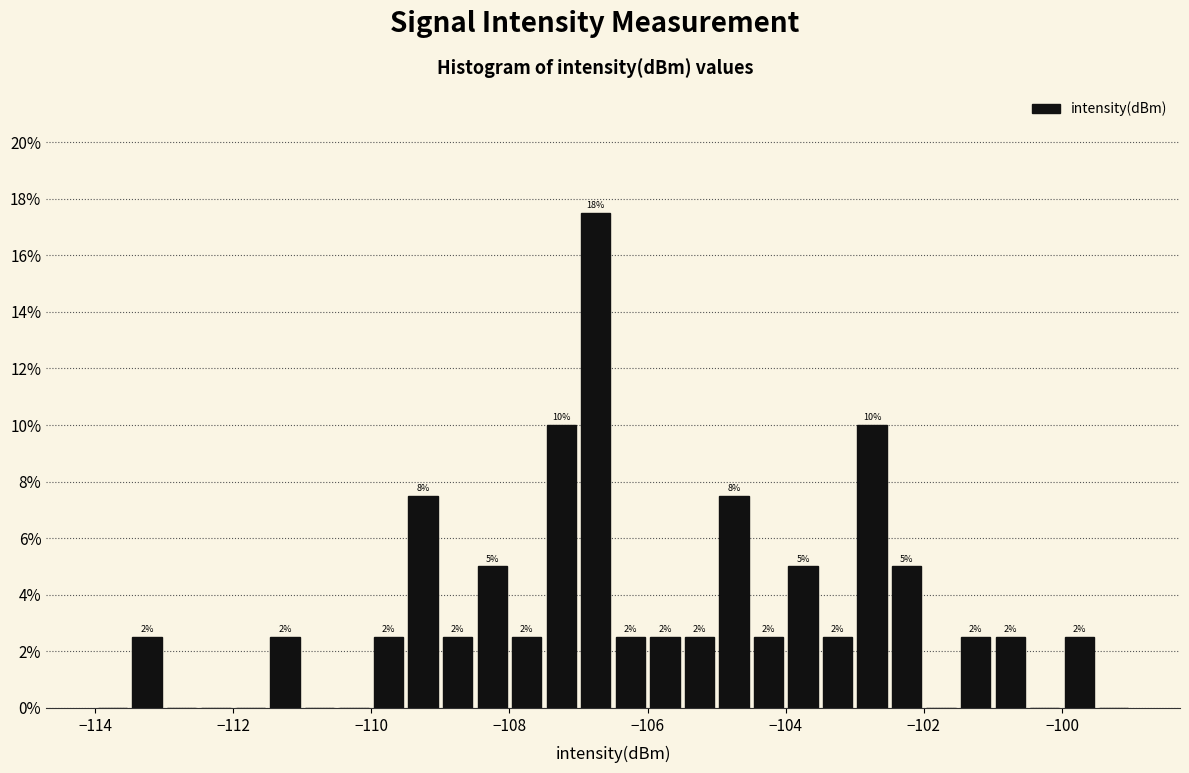

Around what value on the x-axis is the tallest bar? Give the approximate position of its centre, as read against the axis.

-106.8